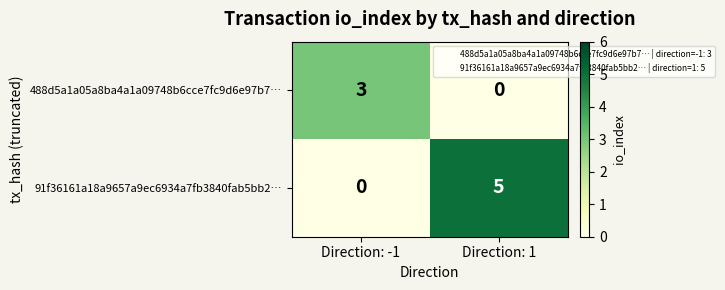

What is the difference between the 488d5a1a05a8ba4a1a09748b6cce7fc9d6e97b7… values at Direction: -1 and Direction: 1?

3